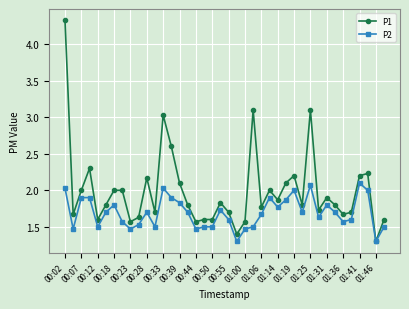

What is the value of the P1 point at the 2nd from the left?

1.7